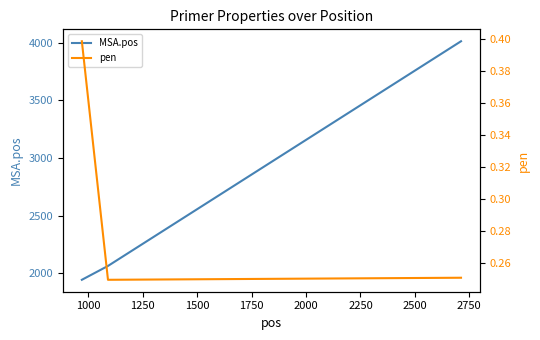

Between 1000 and 1250, which is larger?

1250